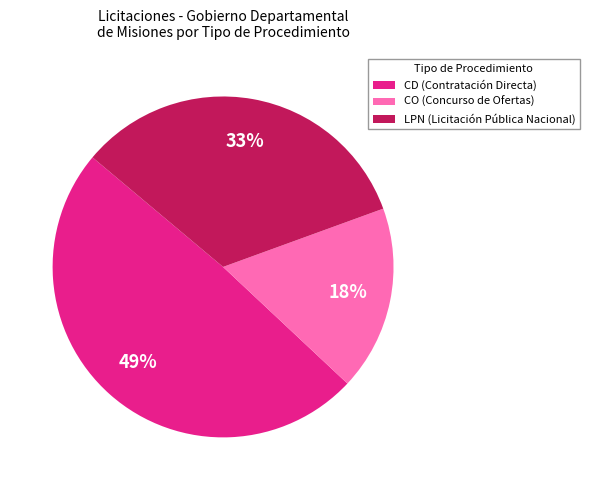

The CD (Contratación Directa) slice represents 61% of the pie. True or false?

False